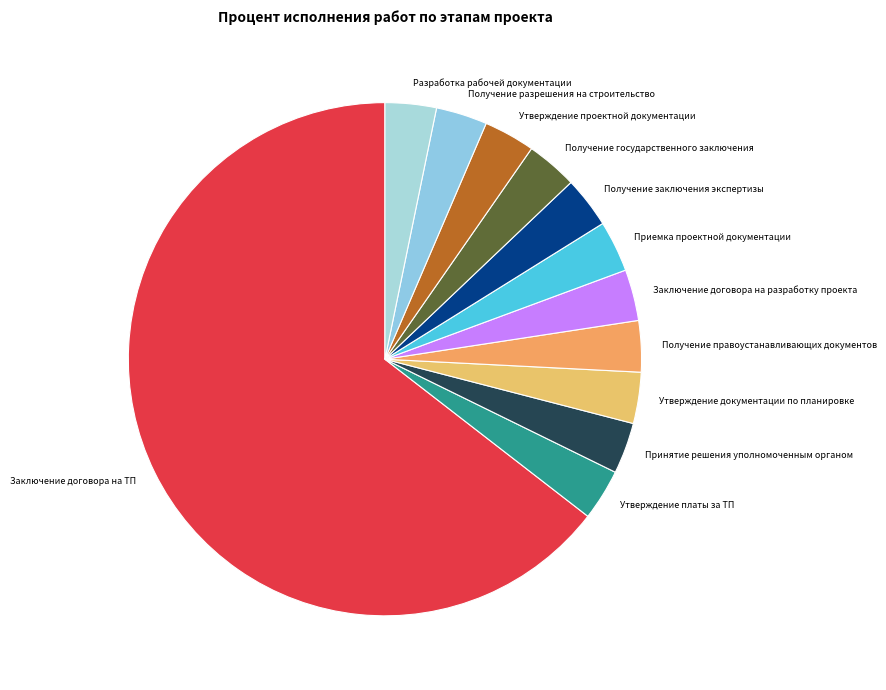

Is there any slice that represents more than half of the pie?

Yes